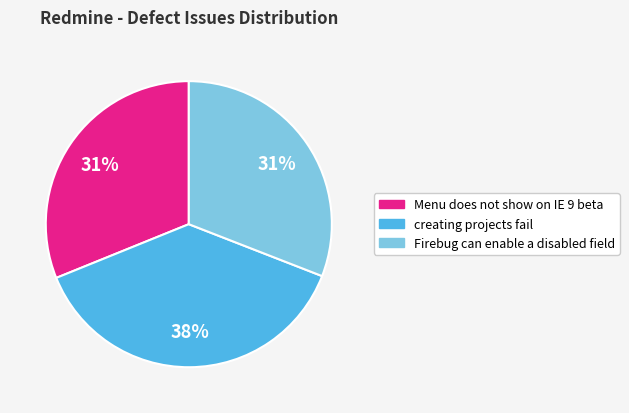

Is the sum of creating projects fail and Firebug can enable a disabled field greater than half?

Yes